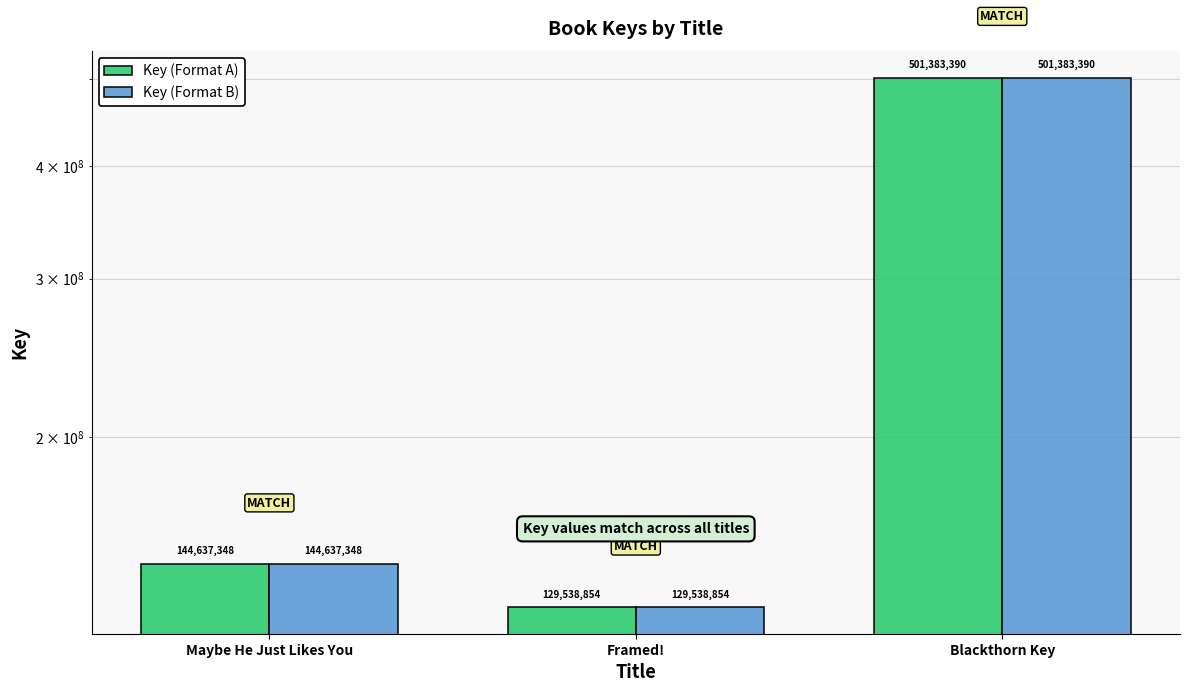

Which series has the largest total across all categories?

Key (Format A)